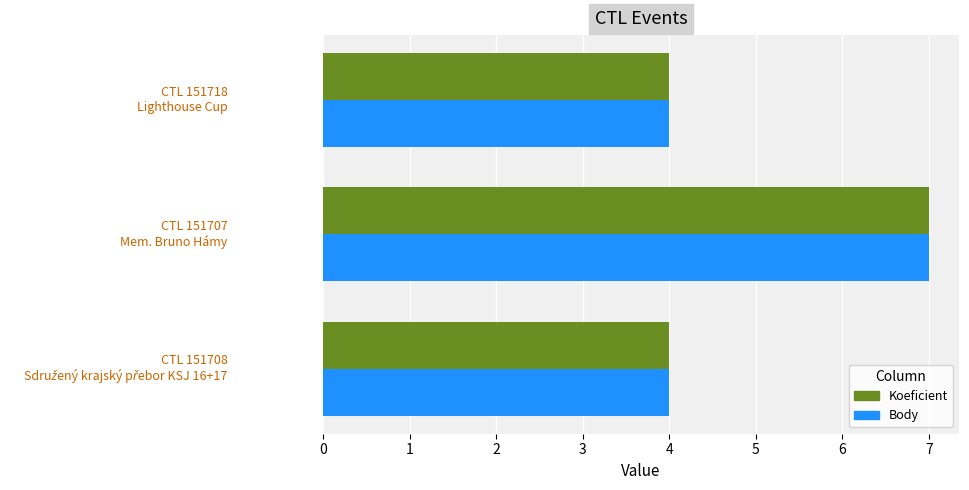

What is the difference between the maximum and minimum values in the Body series?

3